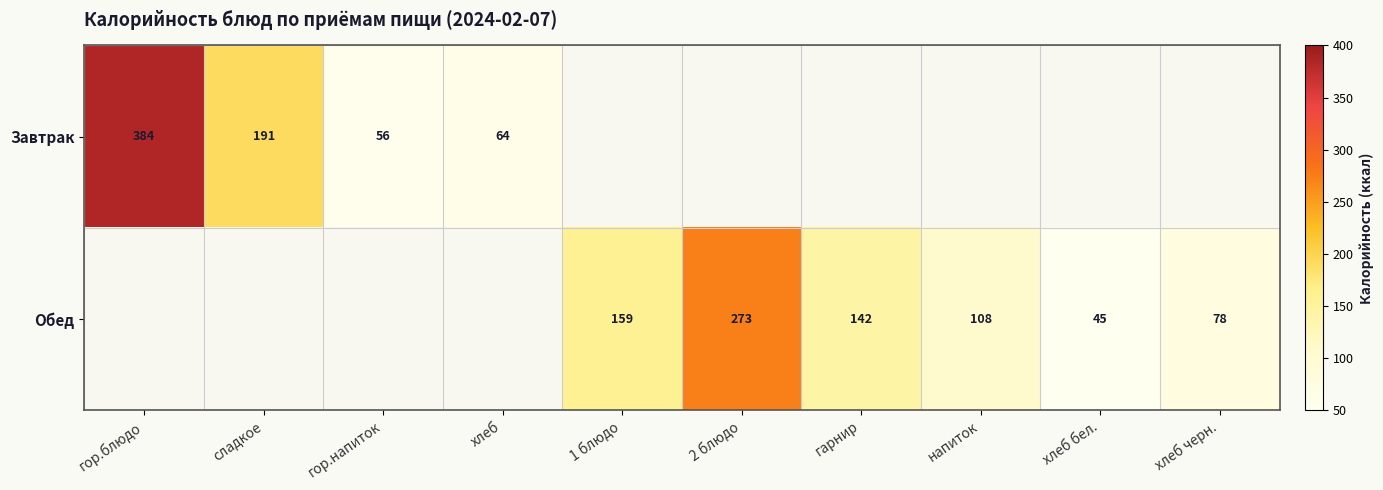

What is the difference between the Обед values at гарнир and 1 блюдо?

17